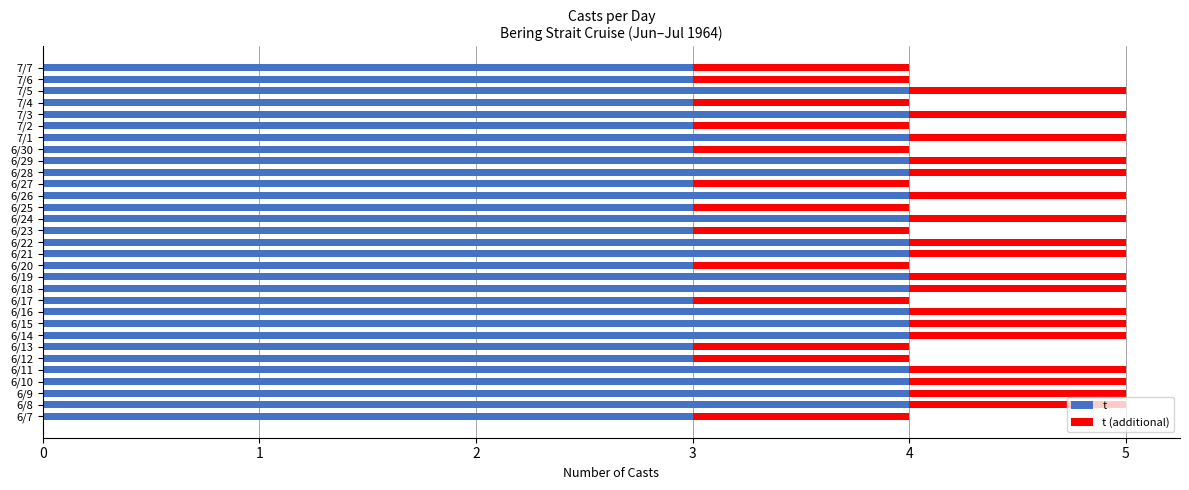

Between 6/27 and 7/5, which series saw the biggest shift?

t